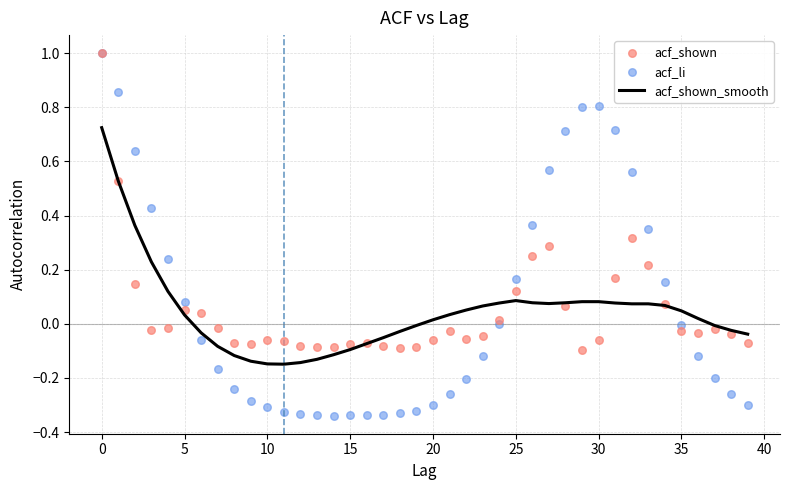

Which series reaches the maximum Y coordinate?

acf_shown